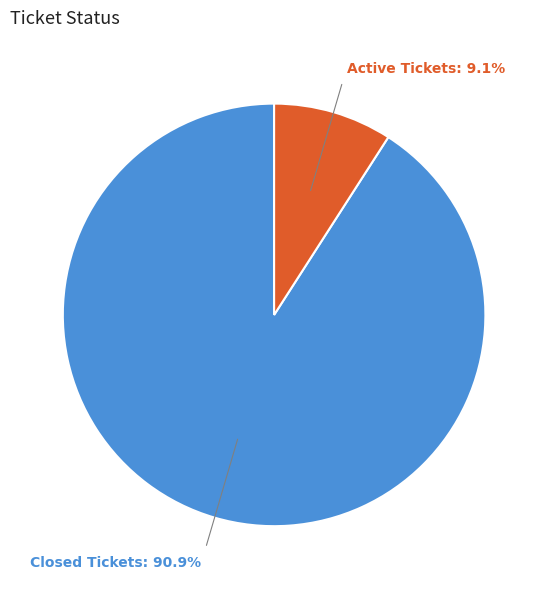

Does any single category account for the majority?

Yes